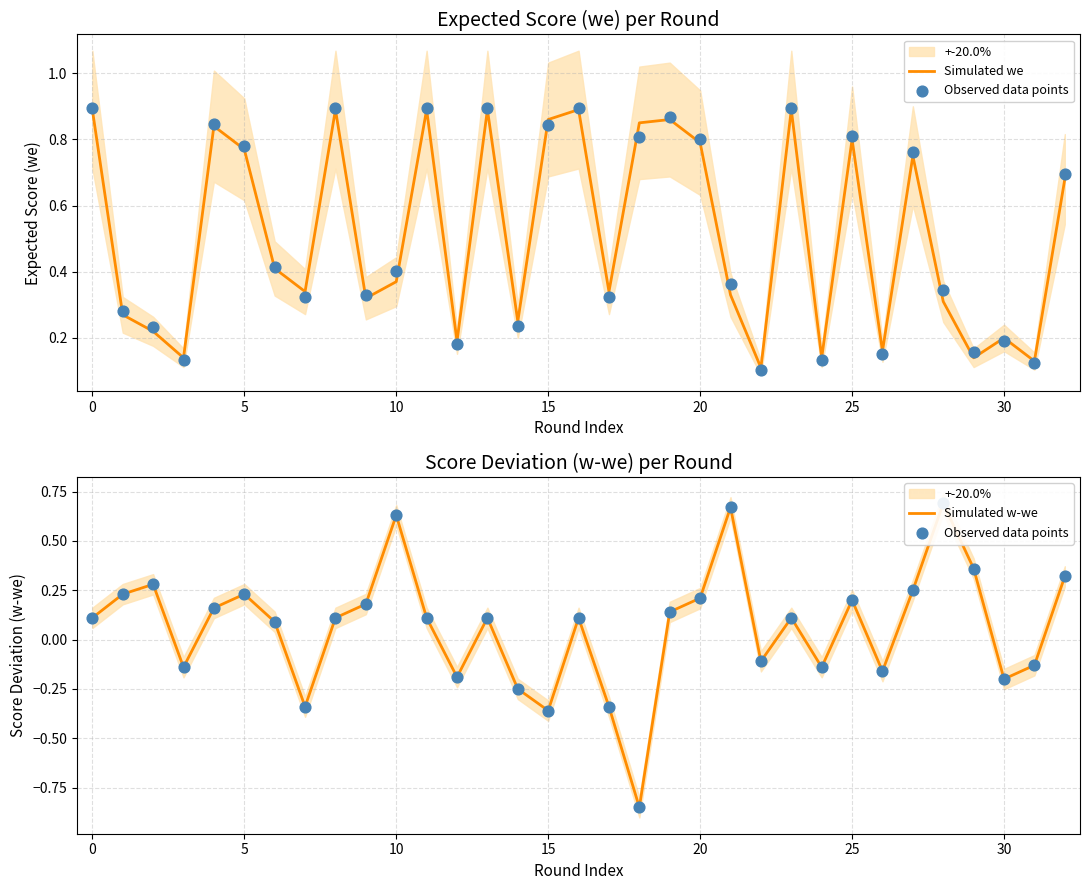

At which category is the sum across all series the highest?

28